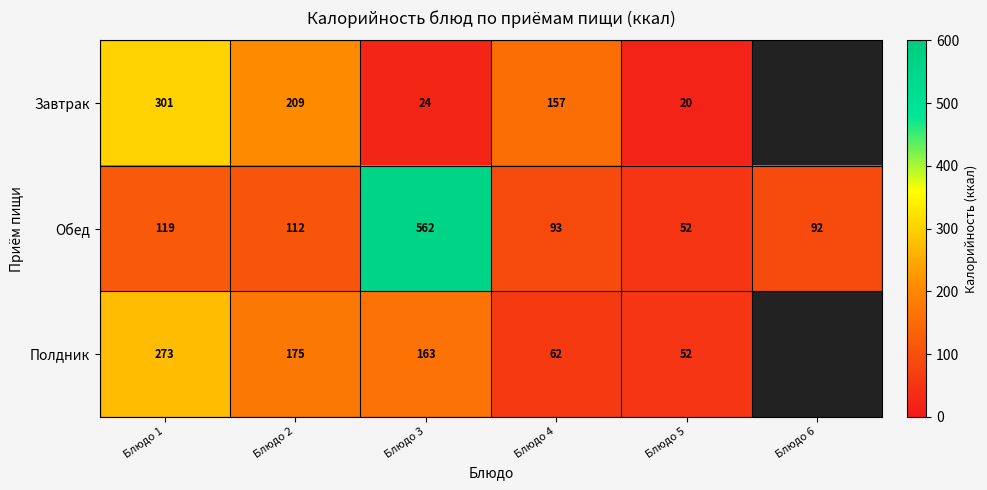

Is the value of Завтрак at Блюдо 5 greater than the value of Полдник at Блюдо 3?

No